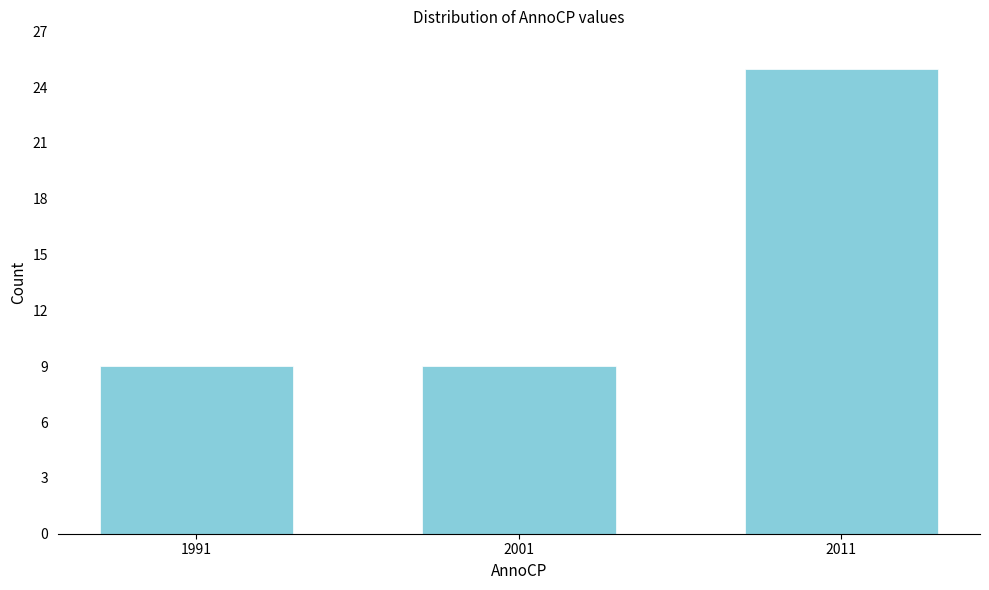

Reading left to right, list all the values displayed in this chart.

9	9	25